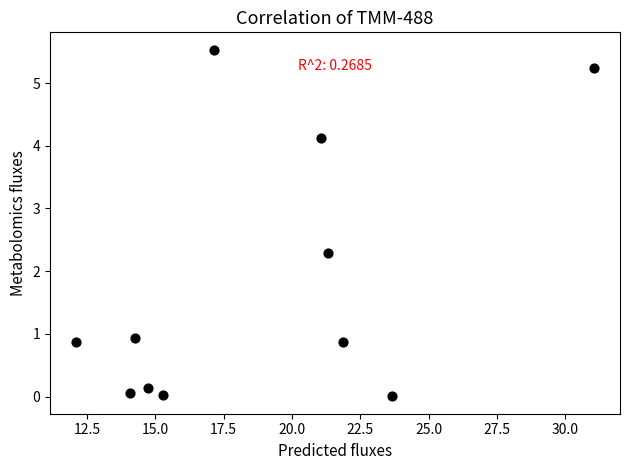

What Y value in the scatter plot is closest to 2?

2.3